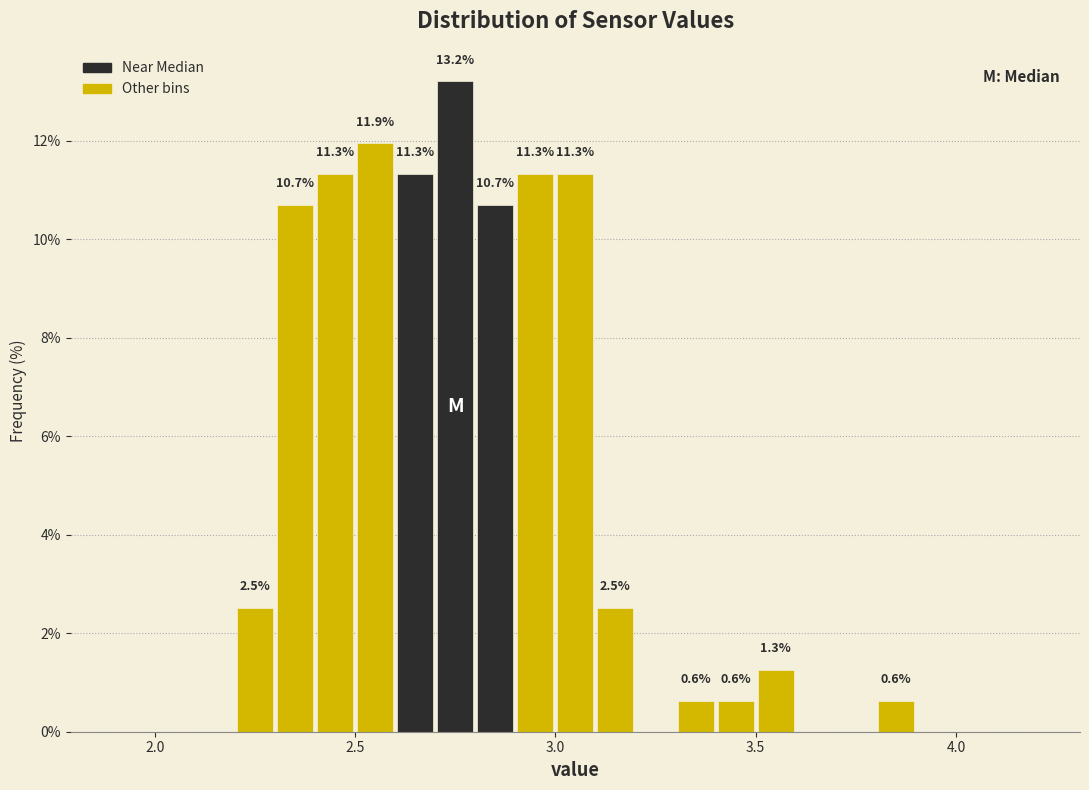

Read against the x-axis, roughly where is the centre of the tallest bar?

2.75